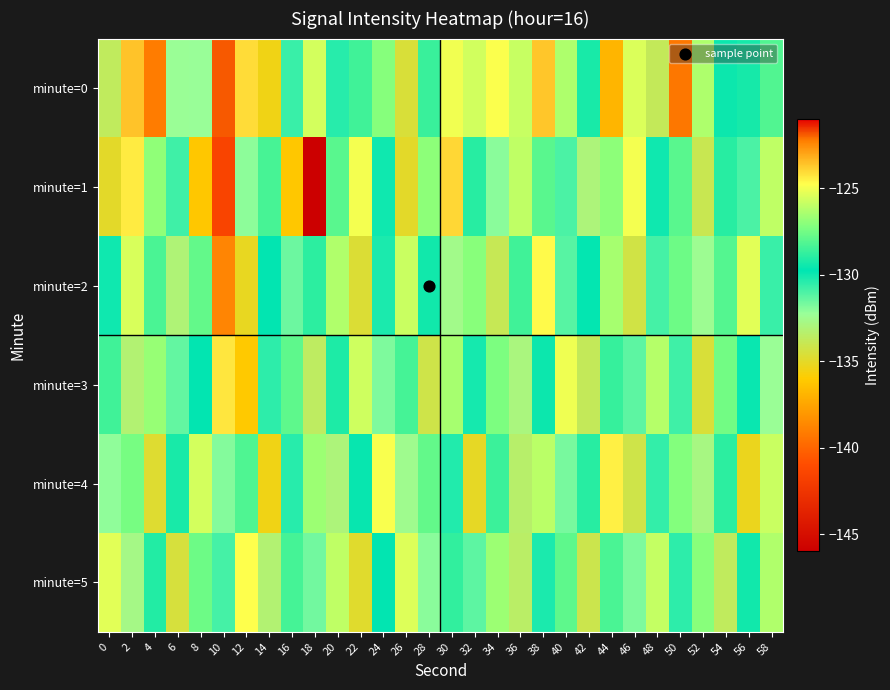

Reading left to right, what are all the values shown in this chart?

minute=0: 0=-133.7	2=-123.6	4=-139.1	6=-132.3	8=-132.3	10=-121.9	12=-124.1	14=-135.5	16=-130.7	18=-125.6	20=-130.4	22=-128.5	24=-127.1	26=-134.6	28=-128.6	30=-125.0	32=-125.7	34=-124.9	36=-125.8	38=-123.6	40=-126.3	42=-129.3	44=-136.9	46=-125.5	48=-133.8	50=-122.2	52=-126.3	54=-129.5	56=-129.3	58=-128.2
minute=1: 0=-135.0	2=-124.4	4=-126.9	6=-130.8	8=-136.2	10=-141.5	12=-132.0	14=-128.3	16=-136.2	18=-146.0	20=-128.0	22=-125.0	24=-130.0	26=-135.0	28=-127.0	30=-124.0	32=-129.0	34=-132.0	36=-126.0	38=-128.0	40=-131.0	42=-133.0	44=-127.0	46=-125.0	48=-130.0	50=-128.0	52=-134.0	54=-129.0	56=-131.0	58=-126.0
minute=2: 0=-130.0	2=-125.5	4=-128.3	6=-133.1	8=-127.8	10=-122.4	12=-135.2	14=-129.7	16=-131.5	18=-128.9	20=-126.3	22=-134.7	24=-130.2	26=-125.8	28=-129.4	30=-132.6	32=-127.1	34=-133.9	36=-128.5	38=-124.7	40=-131.2	42=-129.8	44=-126.5	46=-134.3	48=-130.9	50=-127.6	52=-132.4	54=-128.1	56=-125.3	58=-130.7
minute=3: 0=-128.5	2=-133.2	4=-126.8	6=-131.4	8=-129.7	10=-124.3	12=-136.1	14=-130.5	16=-127.9	18=-133.6	20=-129.2	22=-125.7	24=-131.8	26=-128.4	28=-134.2	30=-126.5	32=-130.1	34=-127.3	36=-132.9	38=-129.5	40=-125.1	42=-133.8	44=-128.7	46=-131.3	48=-126.2	50=-130.8	52=-134.6	54=-127.5	56=-129.9	58=-132.3
minute=4: 0=-132.1	2=-127.4	4=-134.8	6=-129.3	8=-125.6	10=-131.9	12=-128.2	14=-135.5	16=-130.4	18=-126.7	20=-133.0	22=-129.6	24=-124.9	26=-132.5	28=-127.8	30=-130.3	32=-135.1	34=-128.6	36=-133.4	38=-126.1	40=-131.7	42=-129.0	44=-124.5	46=-134.2	48=-130.6	50=-127.2	52=-132.8	54=-128.9	56=-135.3	58=-125.8
minute=5: 0=-125.3	2=-132.7	4=-129.1	6=-134.5	8=-127.6	10=-130.9	12=-124.8	14=-133.2	16=-128.4	18=-131.6	20=-126.0	22=-134.9	24=-129.7	26=-125.4	28=-132.0	30=-128.8	32=-131.3	34=-126.7	36=-133.5	38=-130.2	40=-127.9	42=-134.1	44=-128.3	46=-131.8	48=-125.9	50=-130.5	52=-127.1	54=-133.7	56=-129.4	58=-126.3